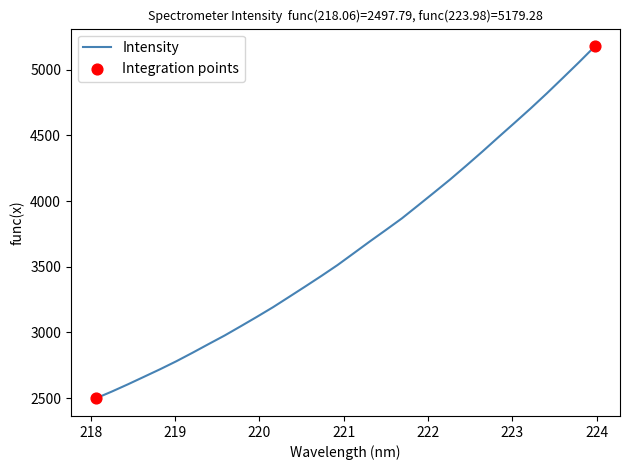

What is the smallest value displayed?

2497.8